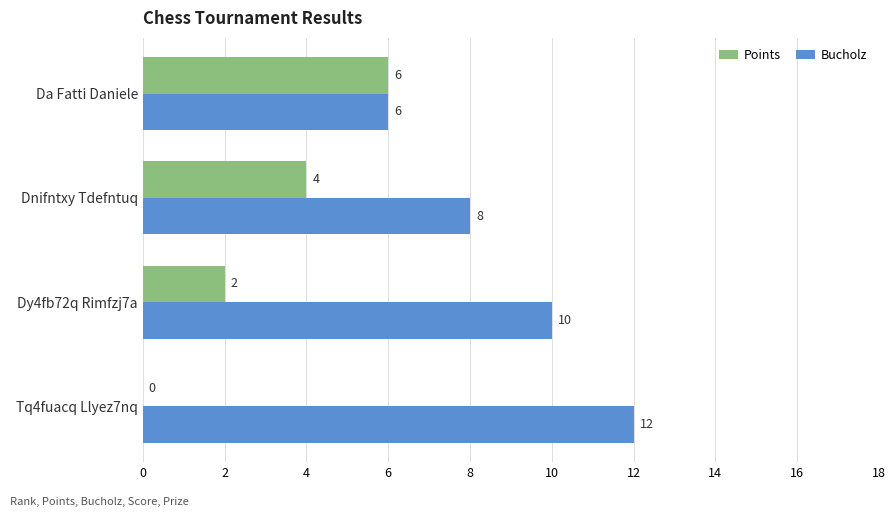

What is the maximum value for Points?

6